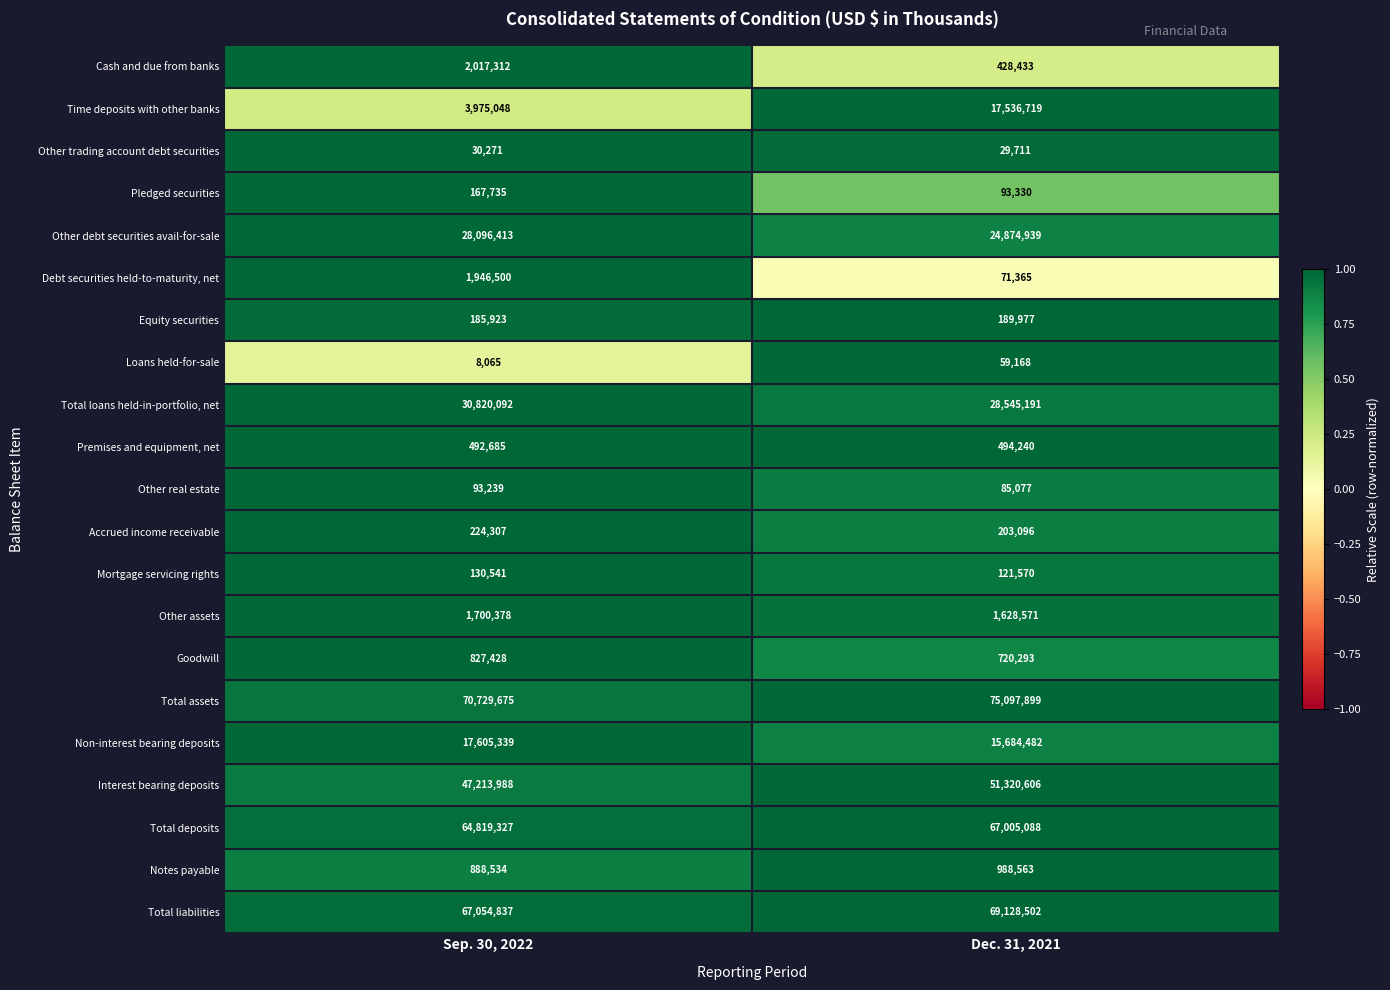

At which label is Notes payable closest to 938548?

Sep. 30, 2022